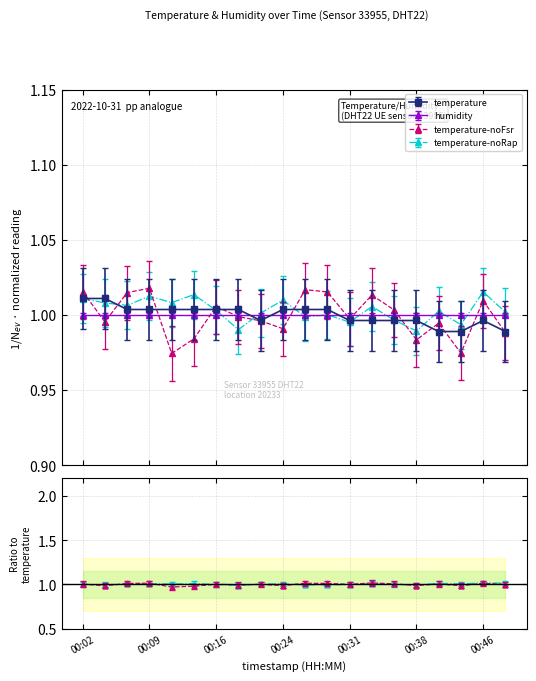

How many values are below 1?

9